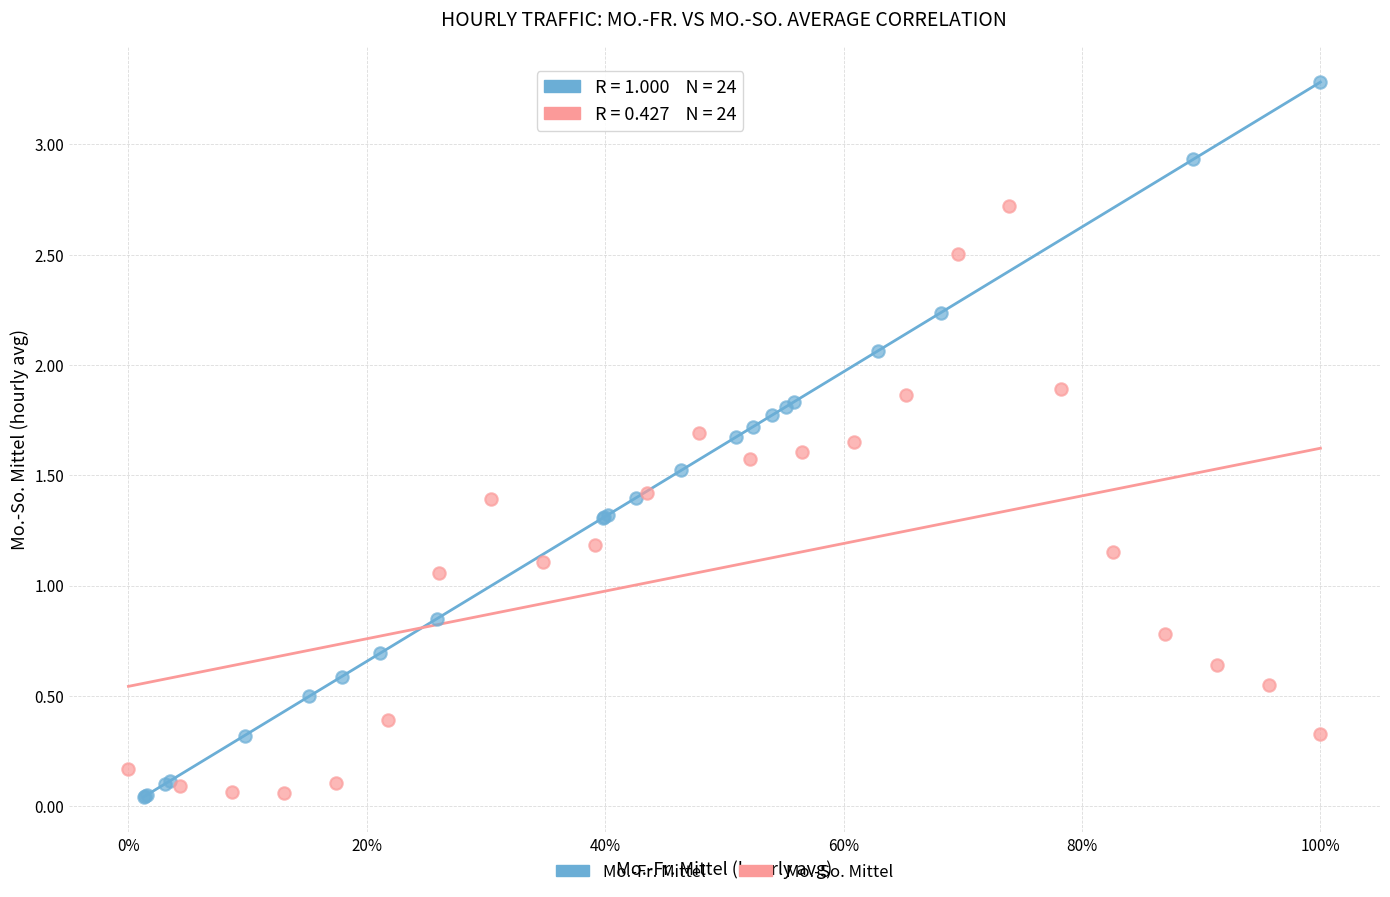

Which series contains the highest Y value?

Mo.-Fr. Mittel